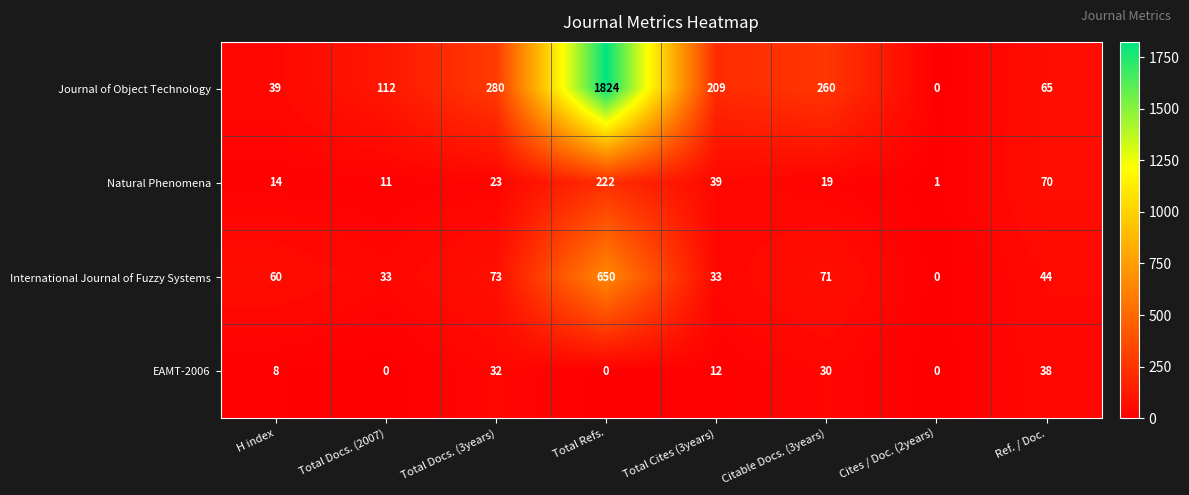

What is the average value of the Journal of Object Technology series?

349